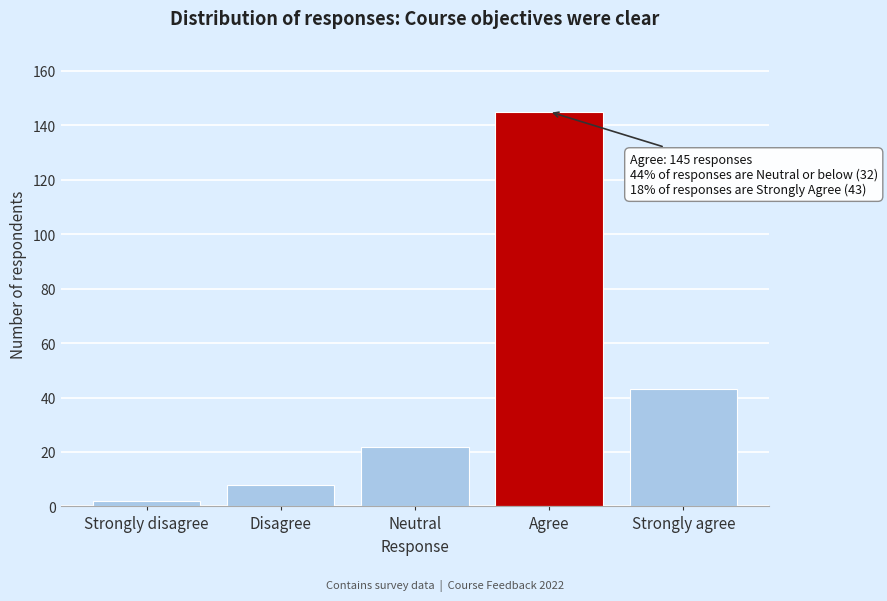

Reading right to left, list all the values displayed in this chart.

Strongly agree=43	Agree=145	Neutral=22	Disagree=8	Strongly disagree=2